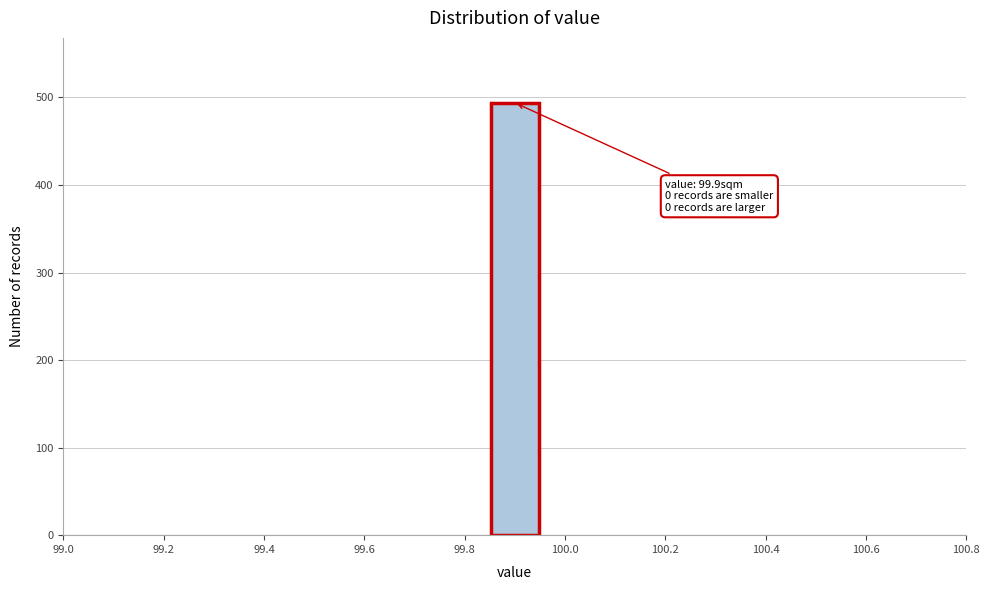

Over which range of the x-axis is the bar tallest?

99.86 to 99.94